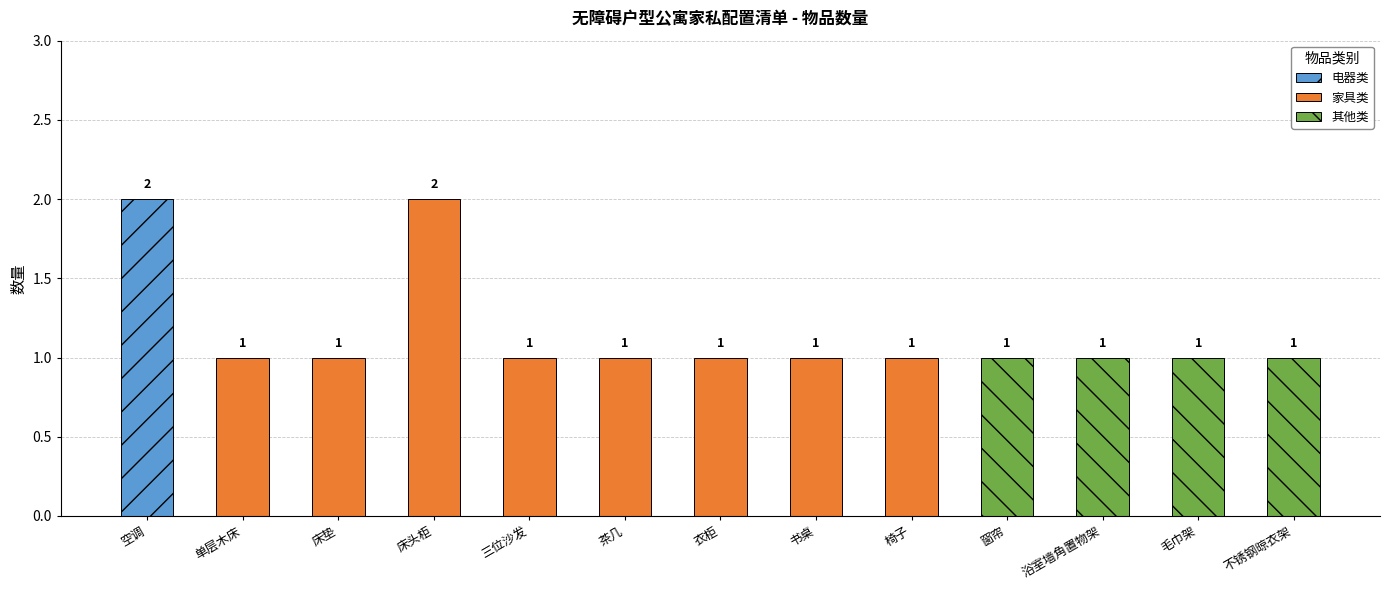

At which category does the chart reach its minimum across all series?

单层木床